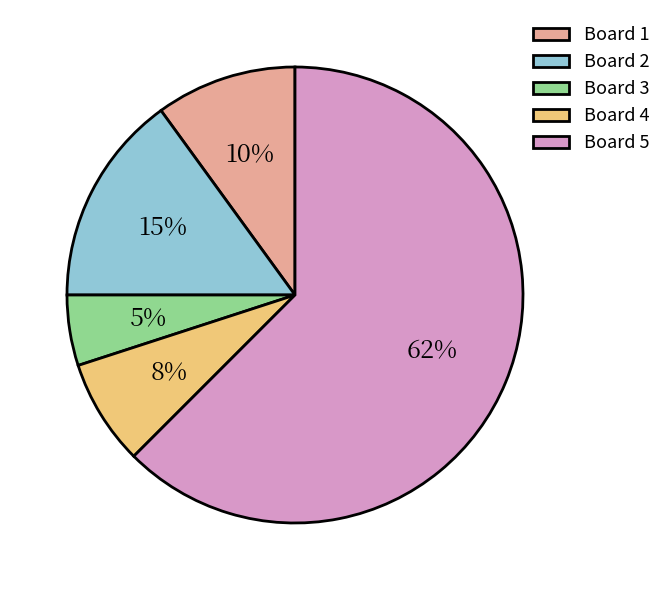

What is the ratio of the value at Board 1 to the value at Board 3?

2.0